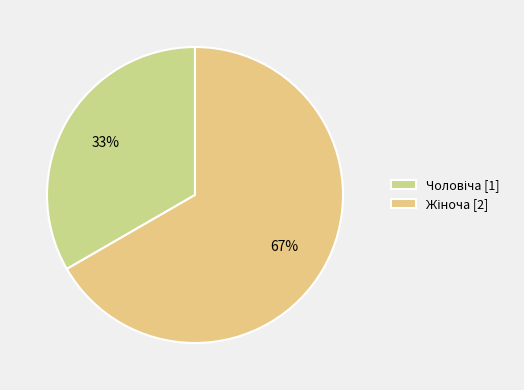

Between Чоловіча and Жіноча, which is larger?

Жіноча